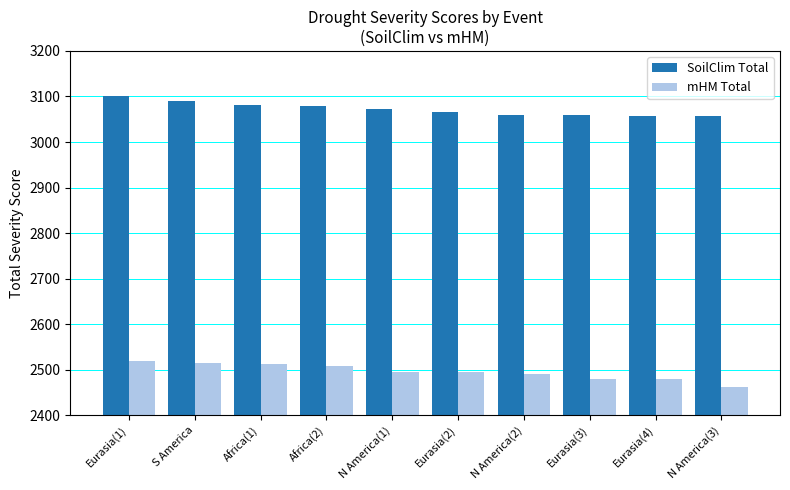

True or false: SoilClim Total has a value of 3100 at Eurasia(1).

True